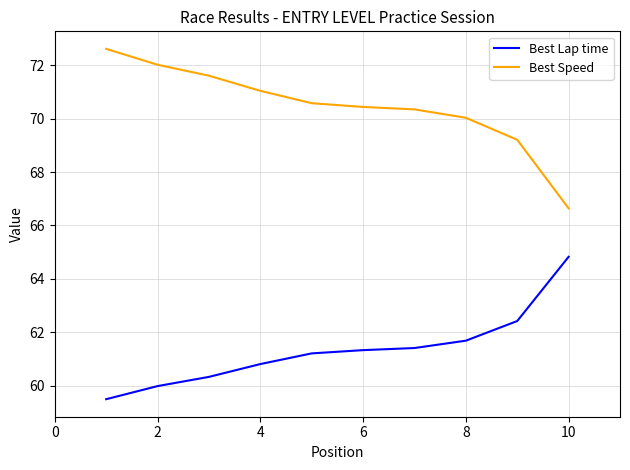

What is the minimum value for Best Speed?

66.6